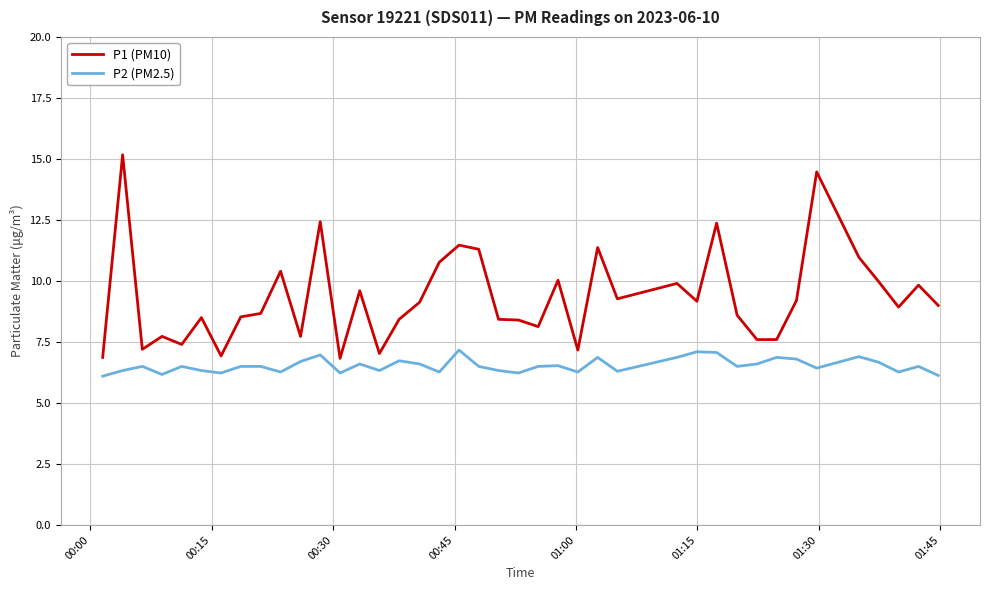

In P2 (PM2.5), how many points are lower than both neighbors (excluding endpoints)?

12